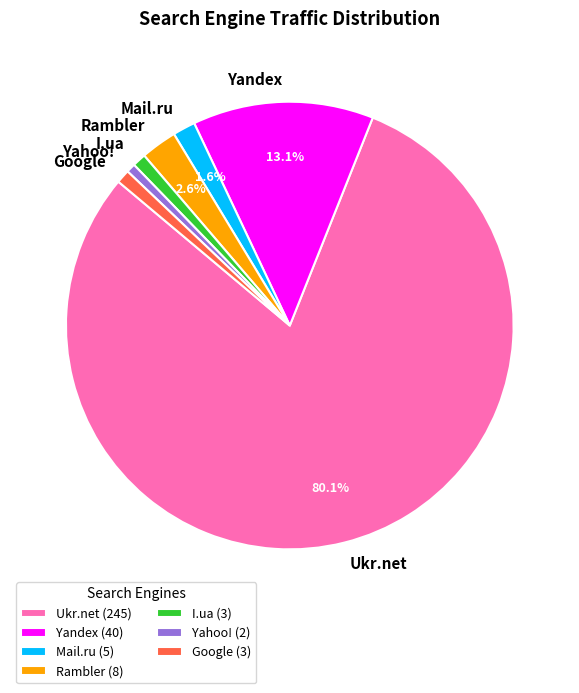

Between Mail.ru and Yahoo!, which is larger?

Mail.ru